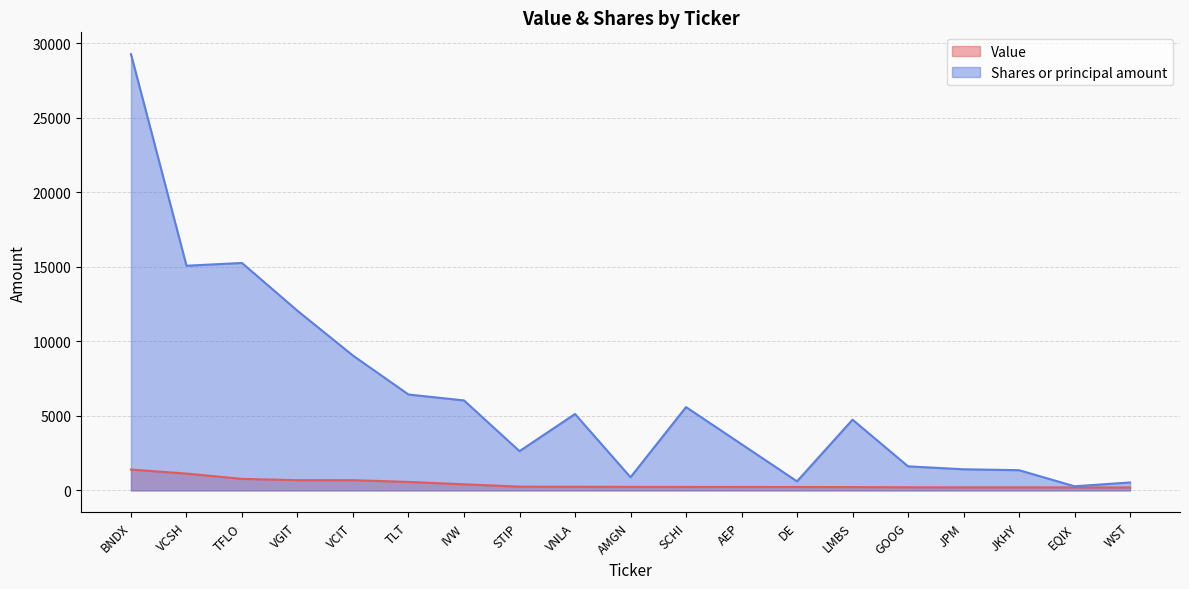

Does the chart display data point markers on the line(s)?

No